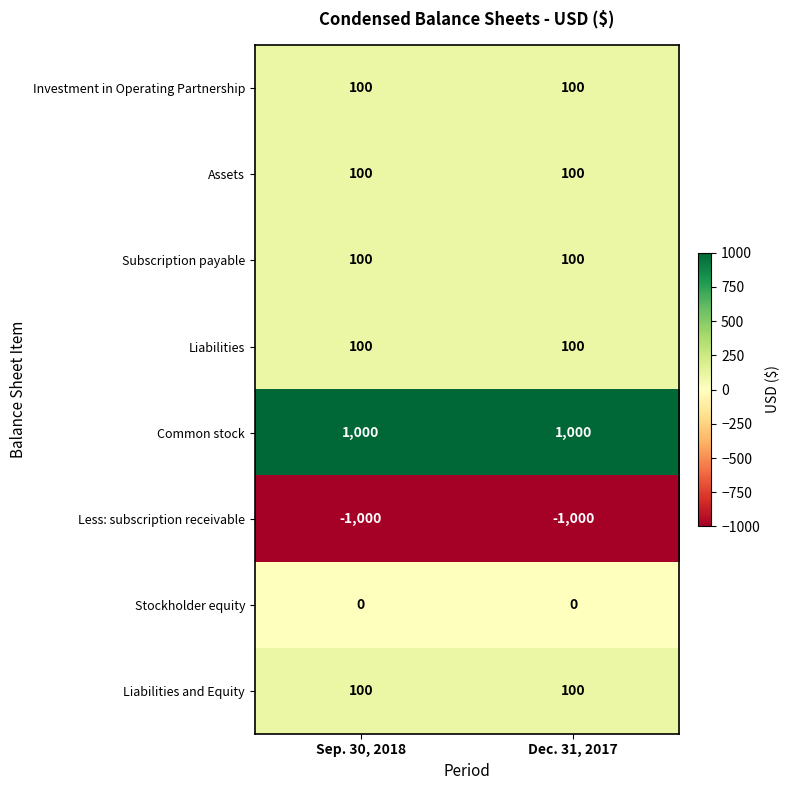

Reading left to right, list all the values displayed in this chart.

Investment in Operating Partnership: 100	100
Assets: 100	100
Subscription payable: 100	100
Liabilities: 100	100
Common stock: 1000	1000
Less: subscription receivable: -1000	-1000
Stockholder equity: 0	0
Liabilities and Equity: 100	100